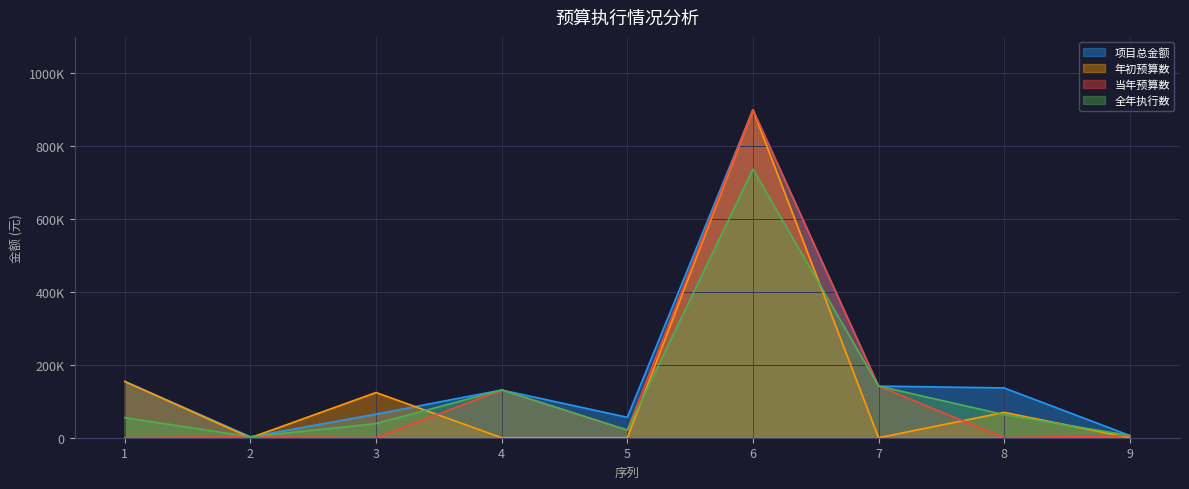

Reading left to right, transcribe all the data shown in this chart.

全年执行数: 1=55067.2	2=2500.0	3=38831.7	4=130974.0	5=21000.0	6=736710.8	7=141680.0	8=63417.0	9=6000.0
当年预算数: 1=0.0	2=2500.0	3=0.0	4=130974.0	5=21000.0	6=900000.0	7=141680.0	8=0.0	9=6000.0
年初预算数: 1=154200.0	2=0.0	3=124041.0	4=0.0	5=0.0	6=900000.0	7=0.0	8=69650.0	9=0.0
项目总金额: 1=154650.0	2=2500.0	3=64800.0	4=130974.0	5=56000.0	6=900000.0	7=141680.0	8=136650.0	9=6000.0